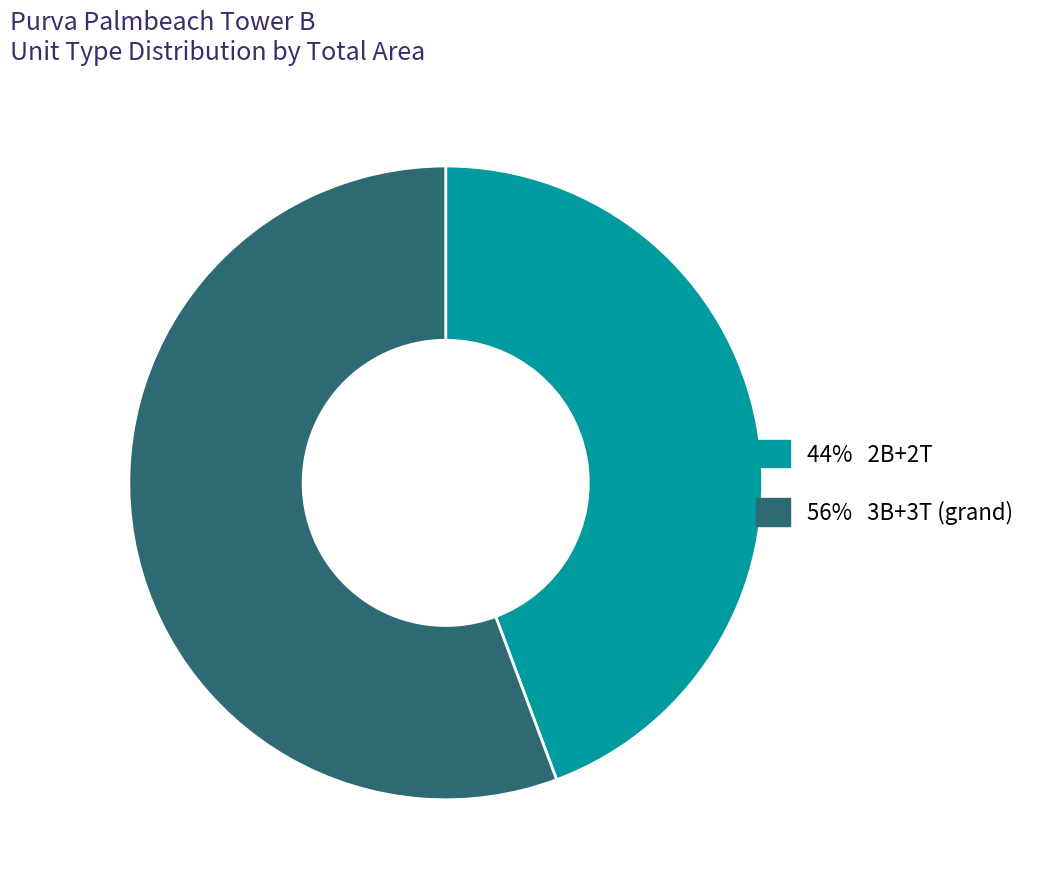

Is there a majority slice in this chart?

Yes